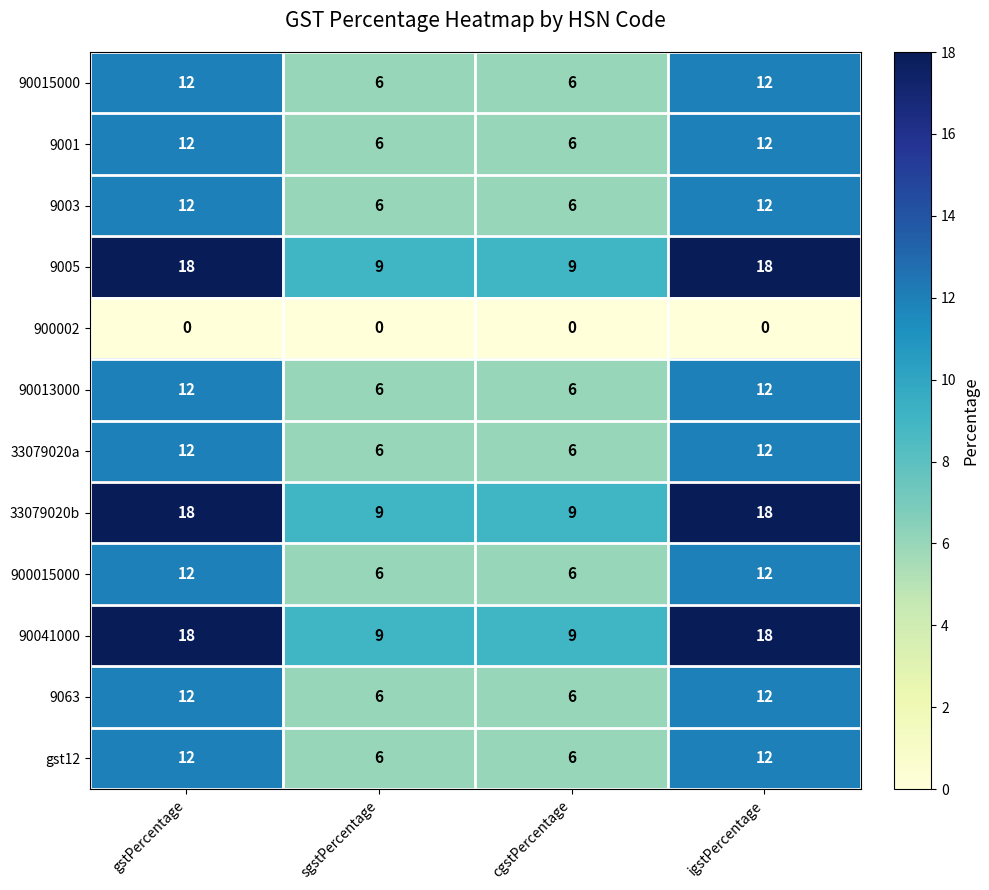

What is the lowest value of the 90013000 series?

6